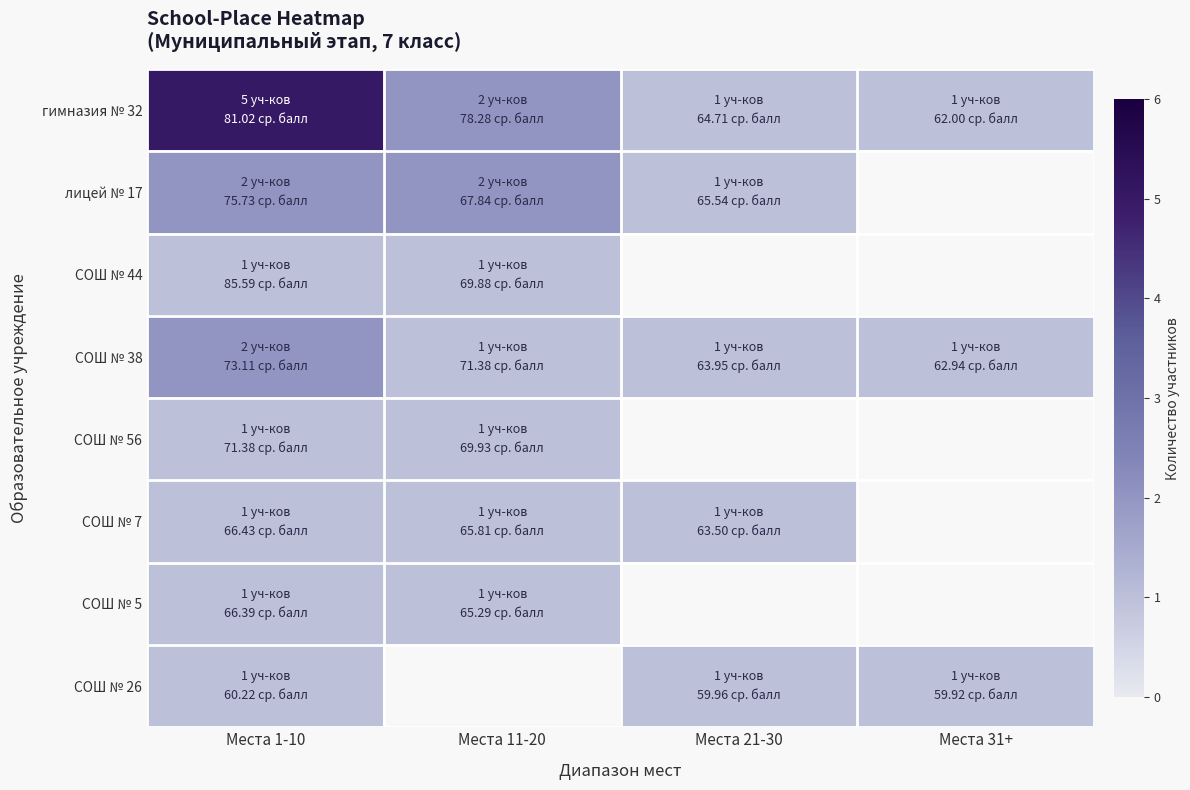

Rank the series at Места 1-10 from highest to lowest value.

гимназия № 32, лицей № 17, СОШ № 38, СОШ № 44, СОШ № 56, СОШ № 7, СОШ № 5, СОШ № 26